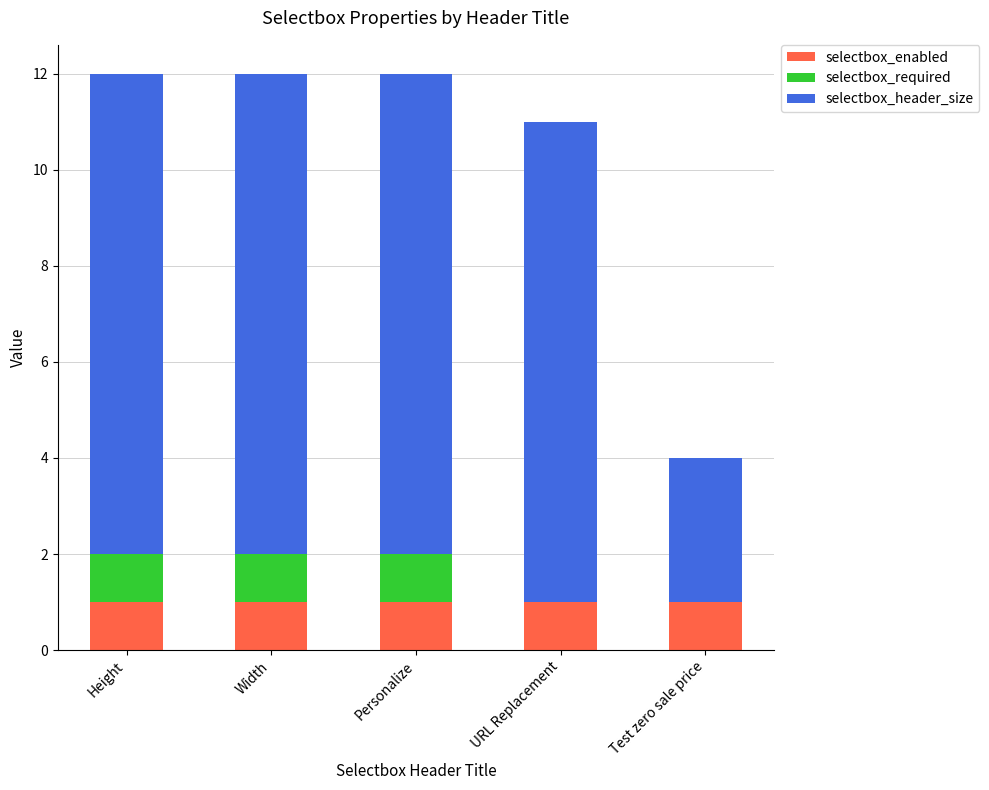

What is the total value across all series at URL Replacement?

11